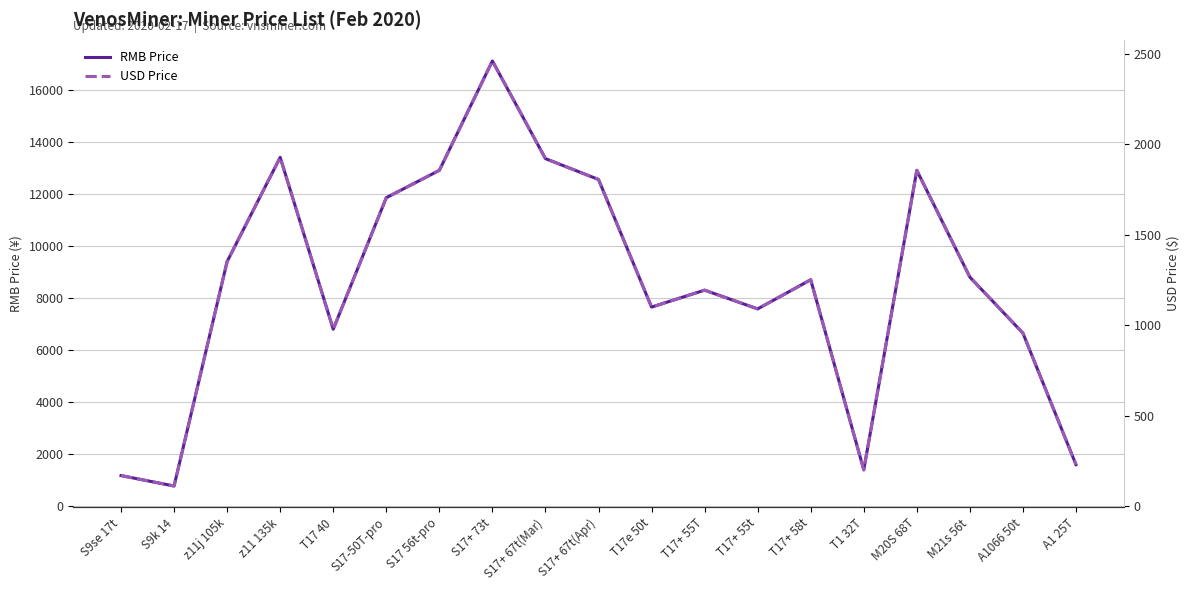

Where is RMB Price nearest to the value 8940?

M21s 56t